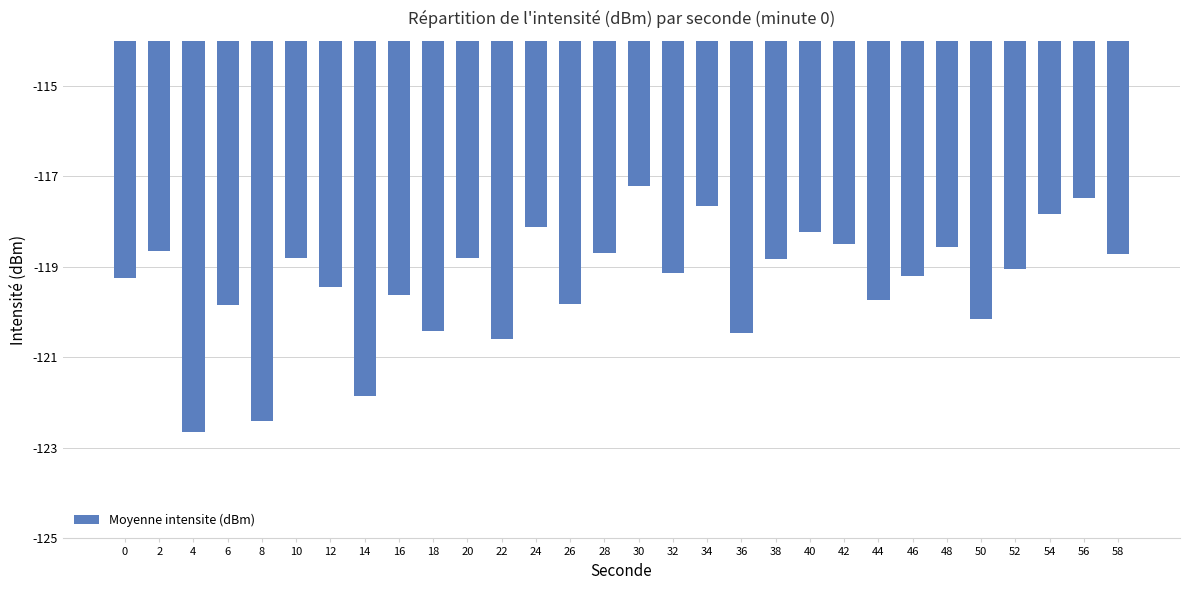

Which category has the highest value across all series?

30